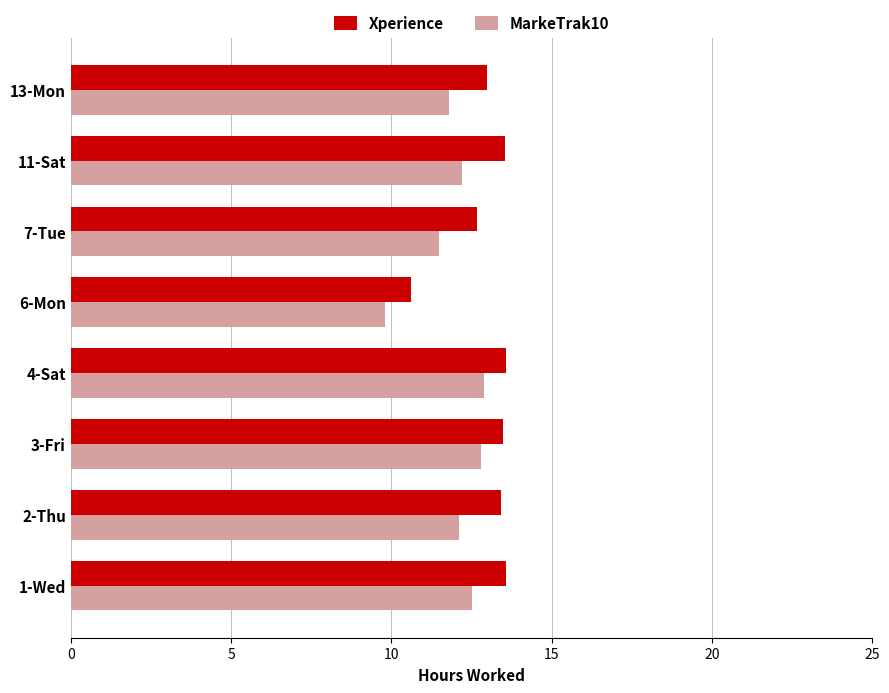

Count the number of data series in this chart.

2